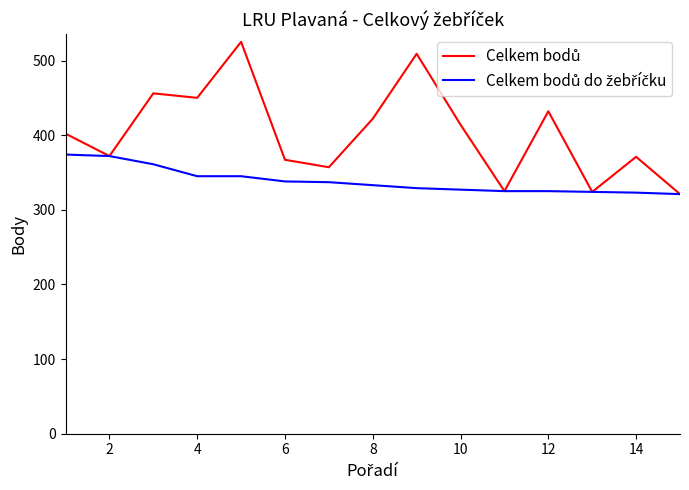

What is the smallest value displayed?

321